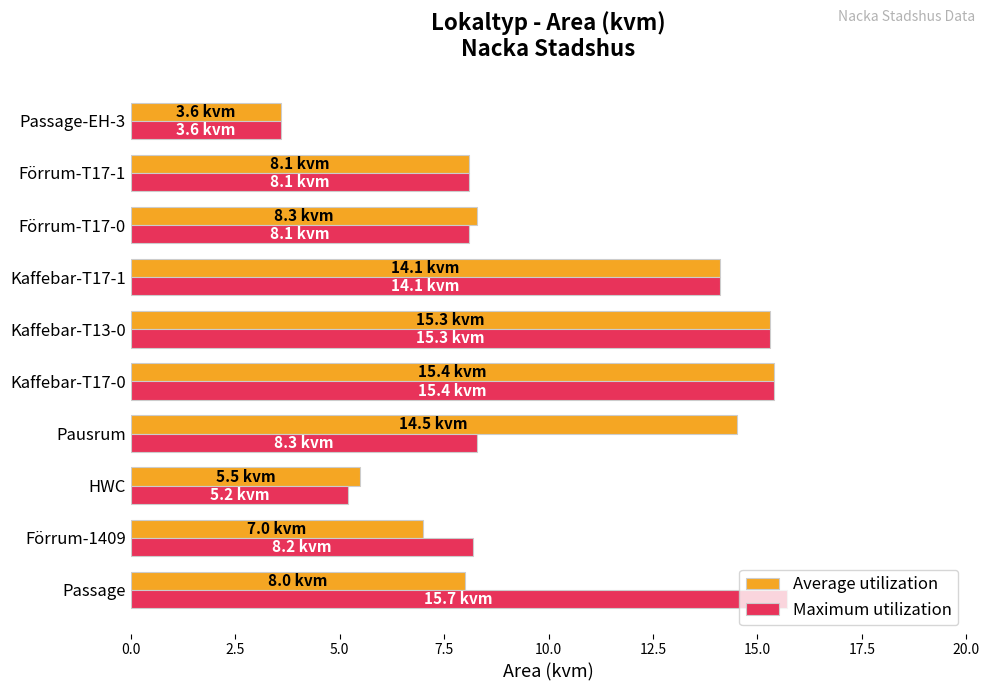

Which series has the widest spread of values?

Maximum utilization